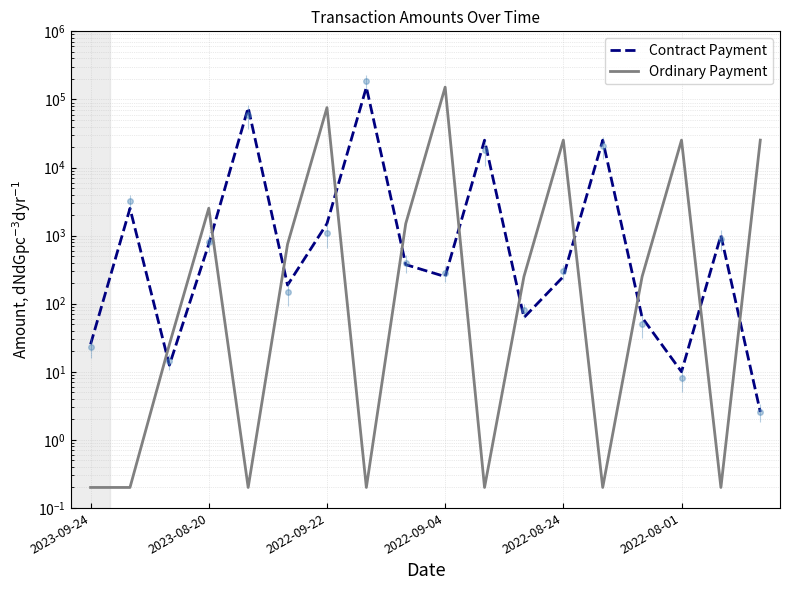

How many lines are shown in the chart?

2